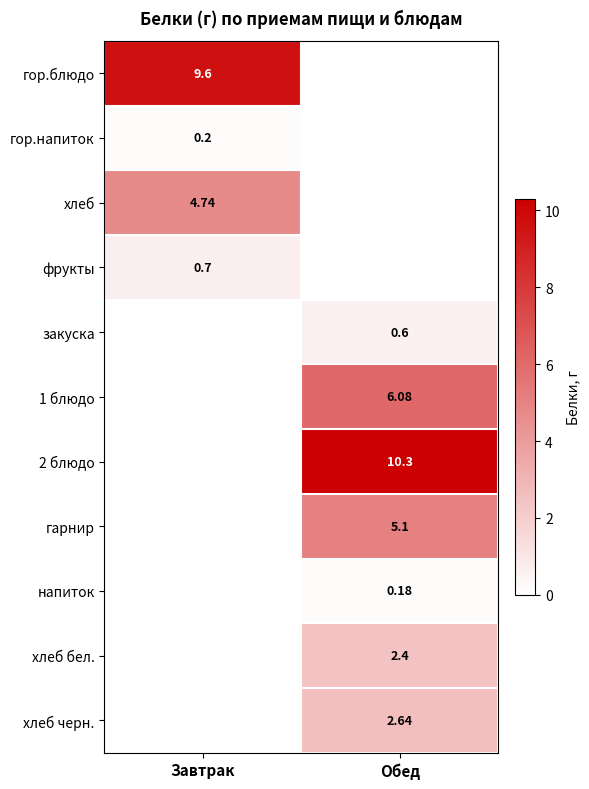

Is the value of хлеб черн. at Обед greater than the value of напиток at Обед?

Yes